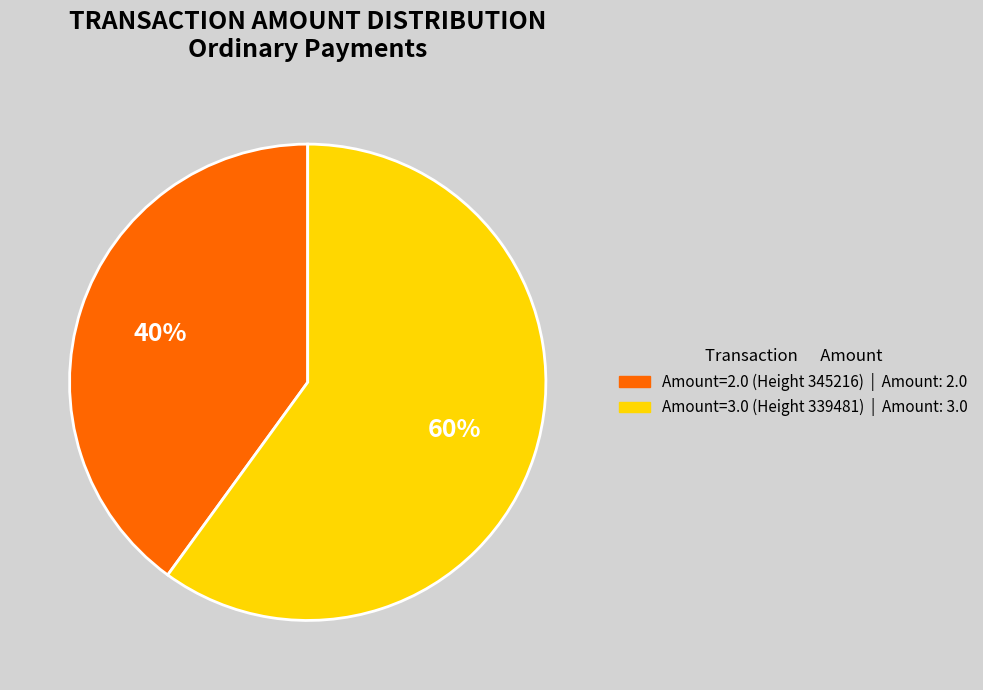

To the nearest percent, what percentage of the pie is Amount=3.0 (Height 339481)?

60%